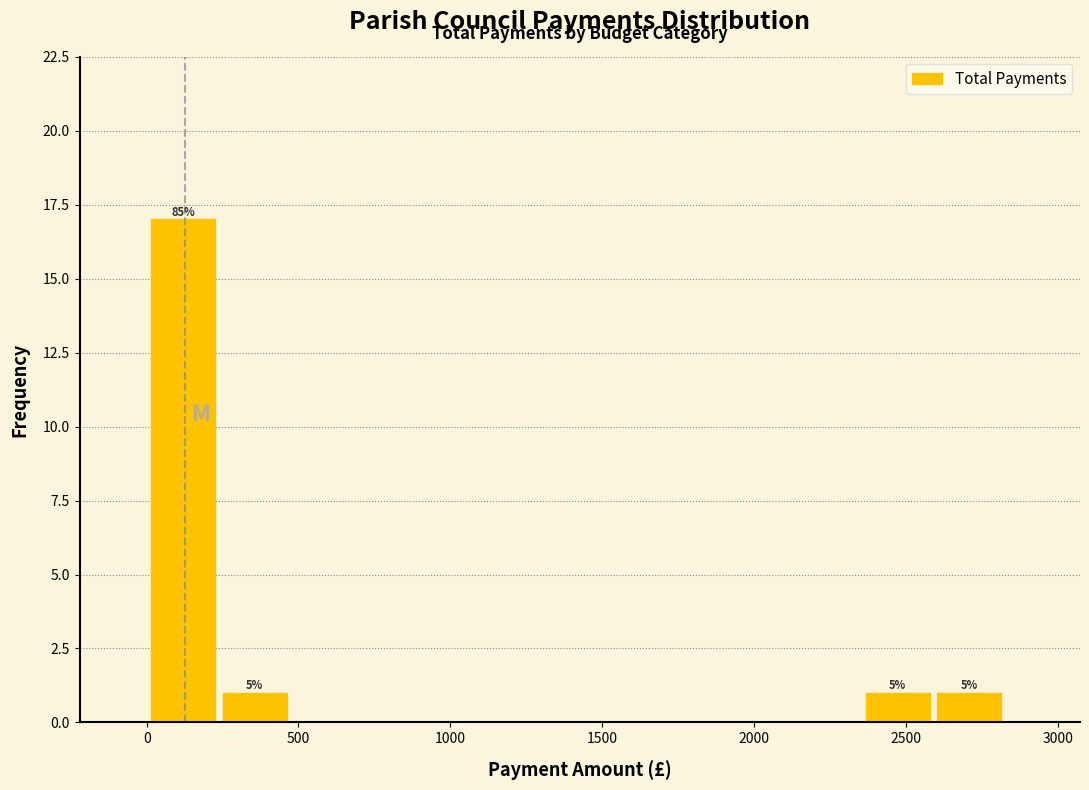

Over which range of the x-axis is the bar tallest?

0 to 250